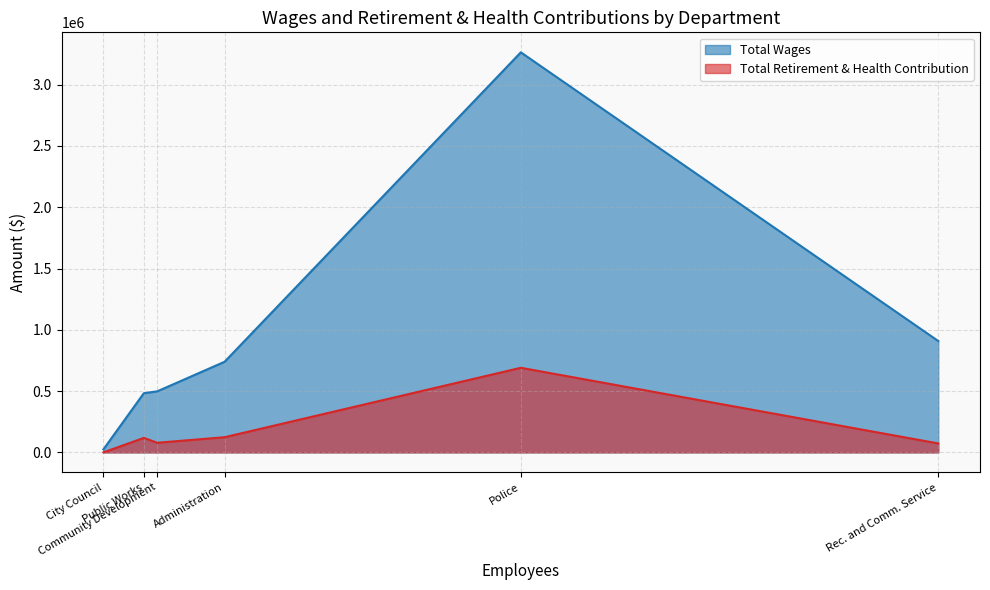

What is the sum of all Total Wages values?

5915816